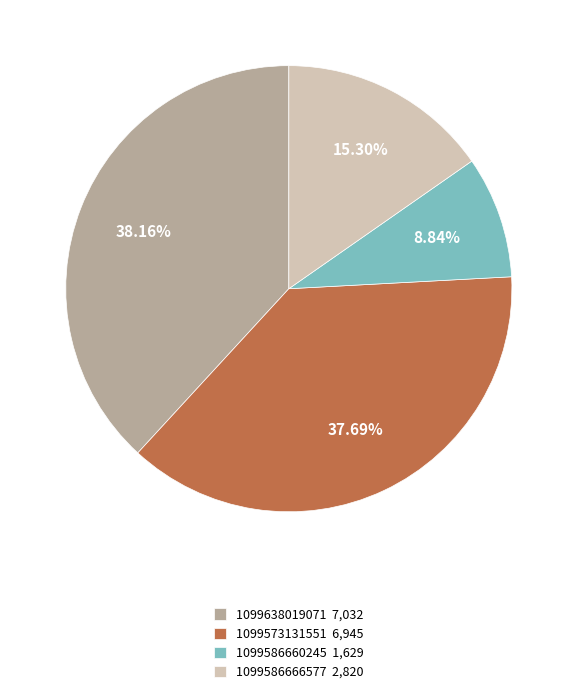

Between 1099586666577 2,820 and 1099573131551 6,945, which is larger?

1099573131551 6,945